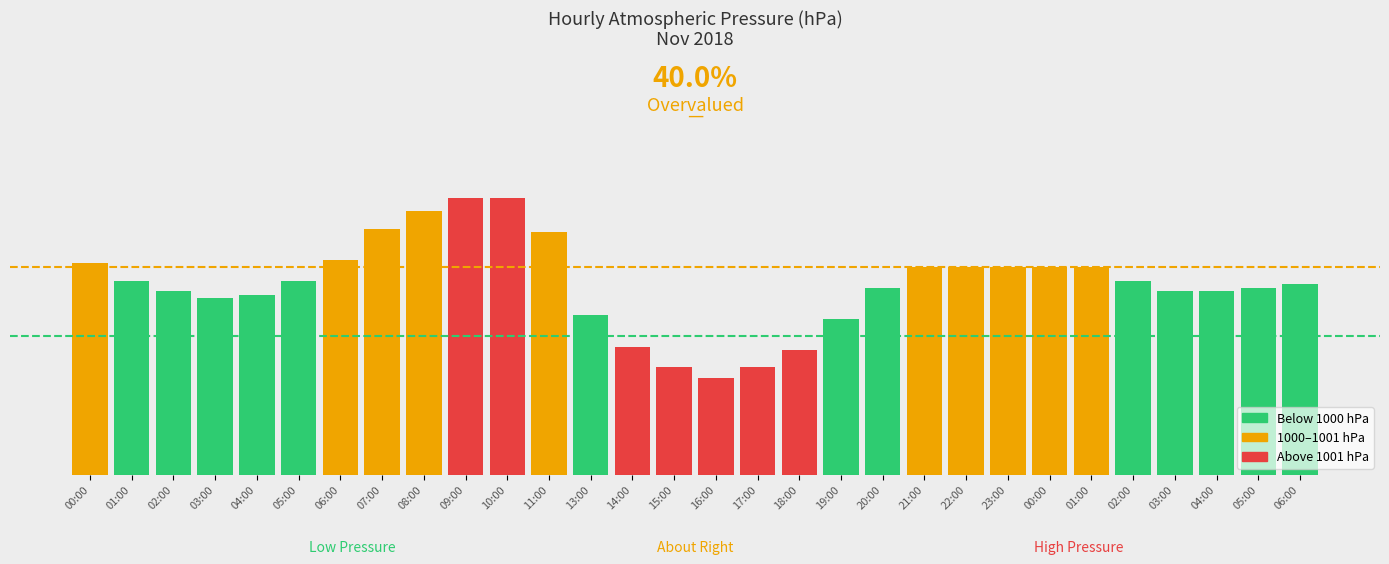

Are the bars horizontal?

No